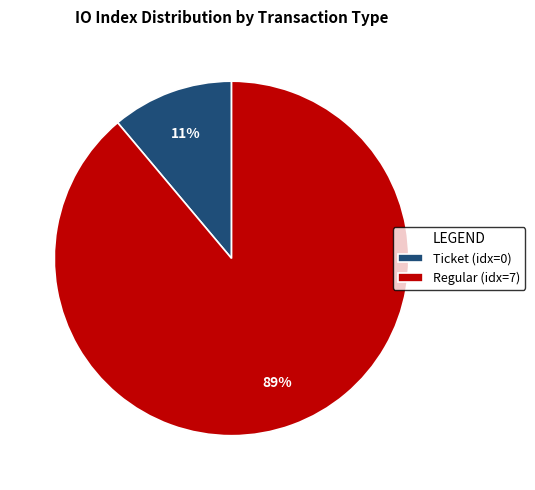

Do Ticket (idx=0) and Regular (idx=7) together represent more than half of the pie?

Yes